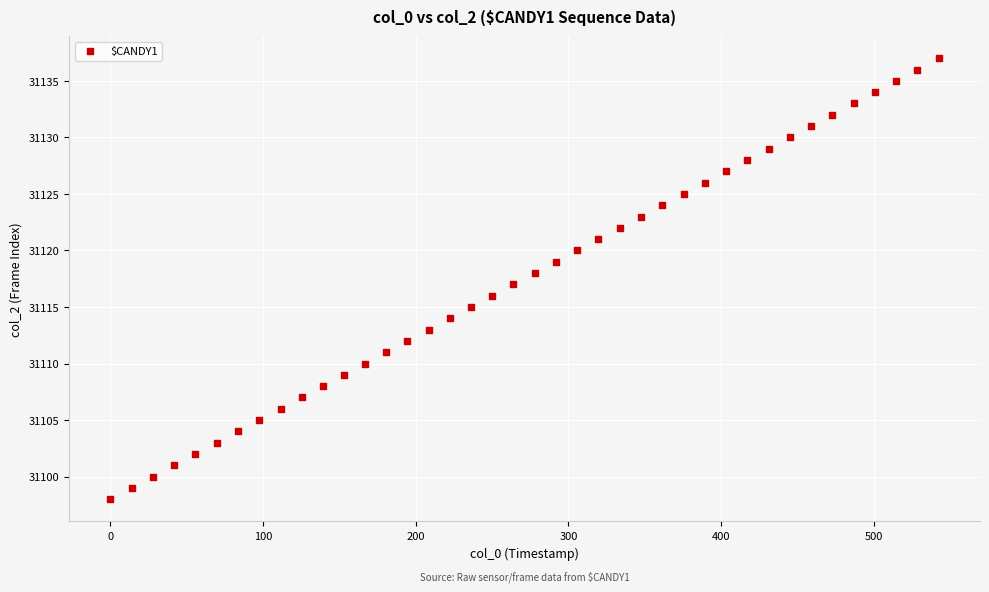

What is the range of Y values (max minus min)?

39